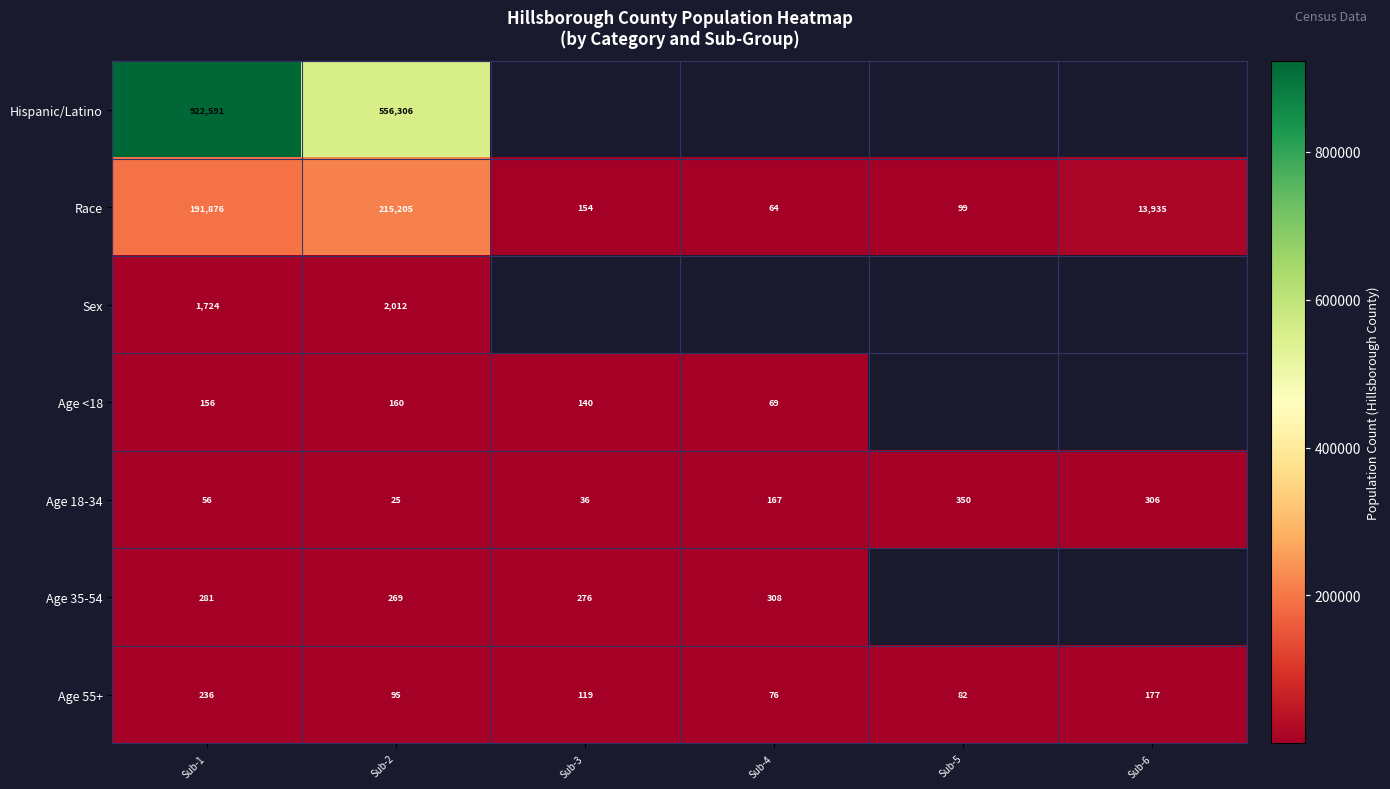

What is the difference between the highest and lowest values at Sub-2?

556281